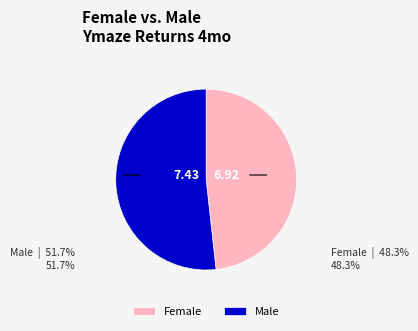

What is the ratio of the value at Female to the value at Male?

0.9